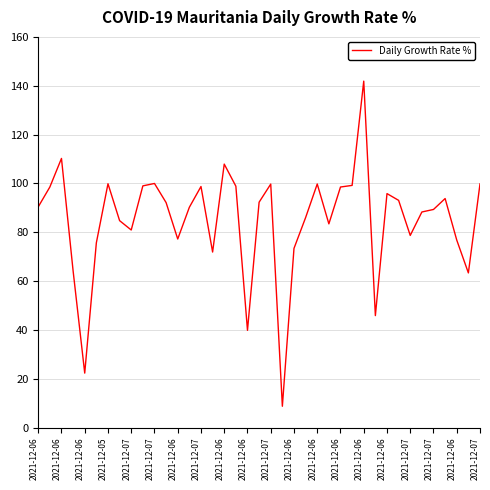

What is the greatest value displayed?

141.9